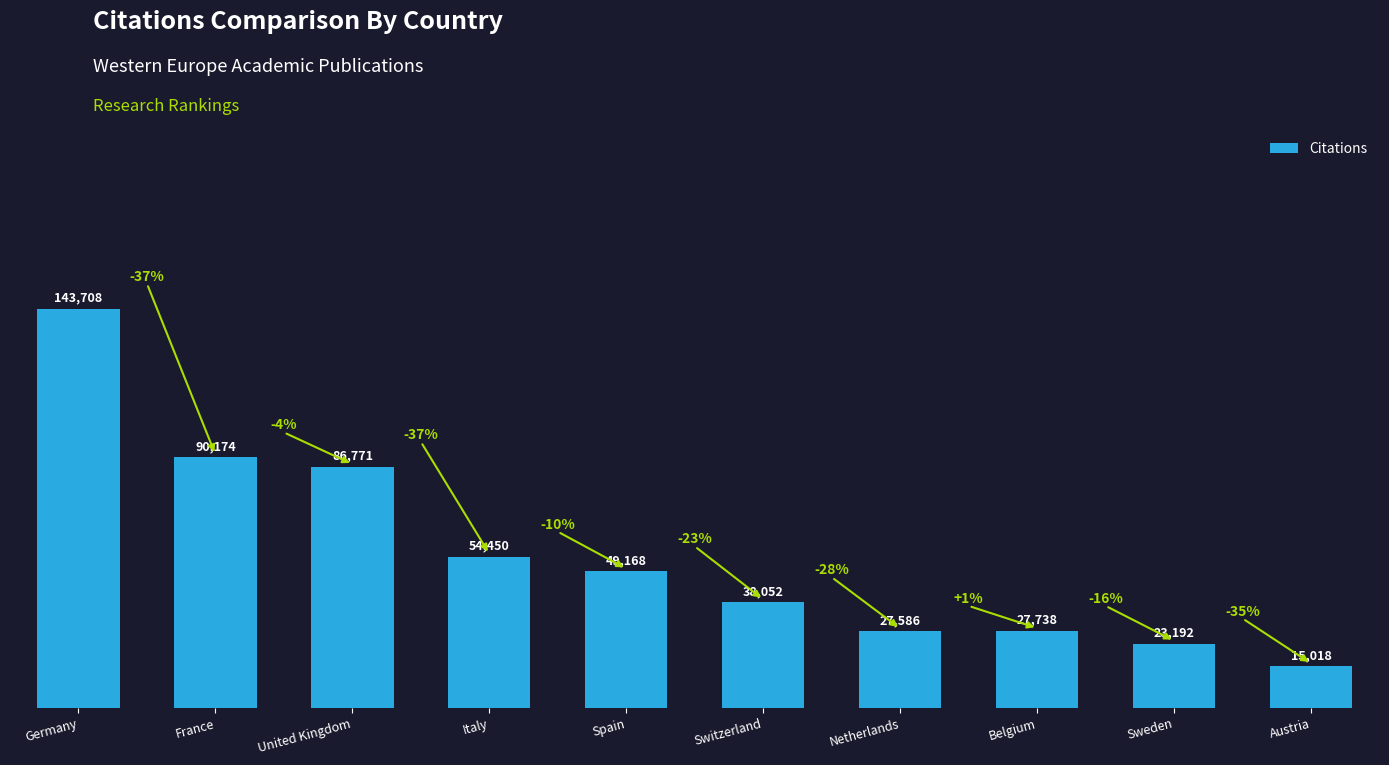

The value at Italy is 54450. True or false?

True